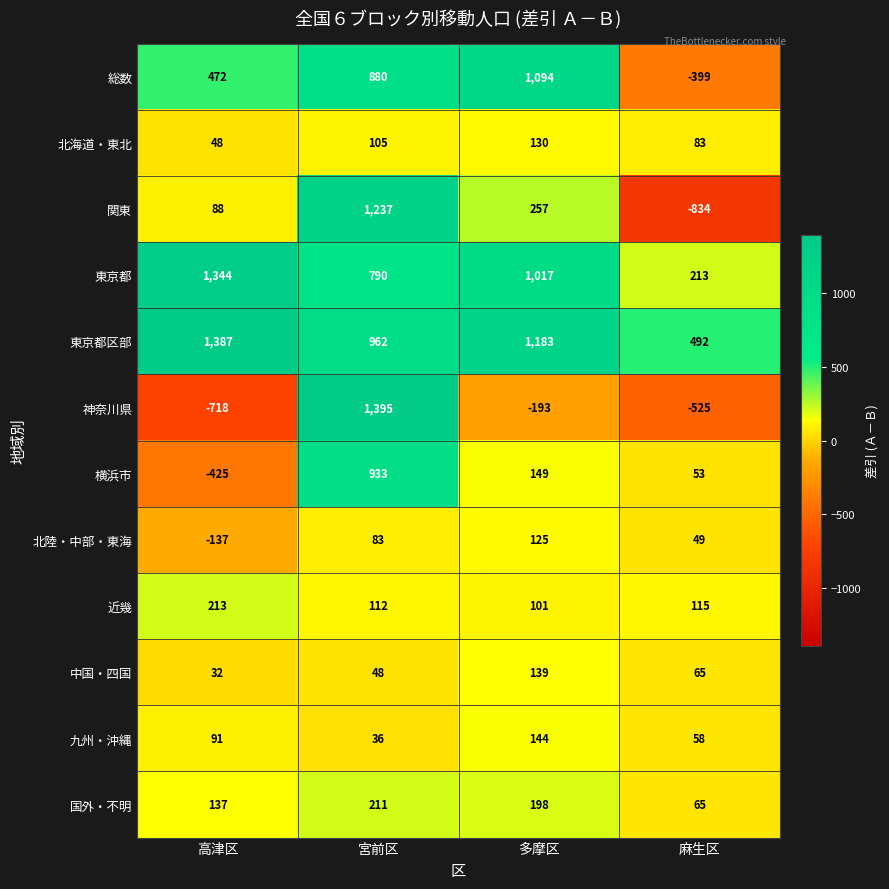

Which series has the widest spread of values?

神奈川県